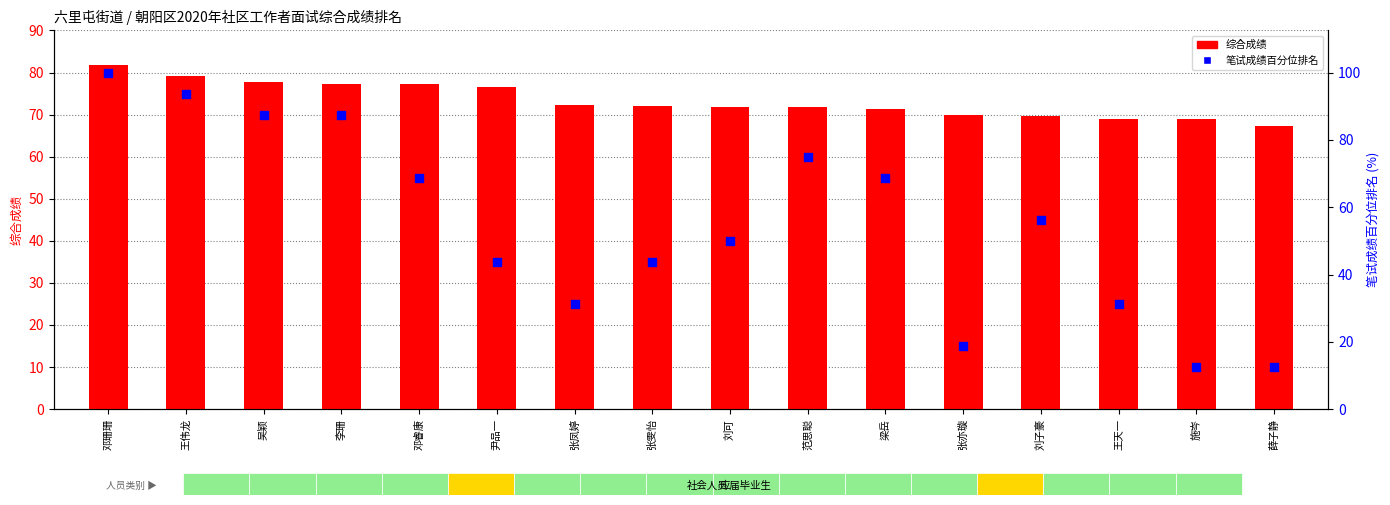

Is the value of 综合成绩 at 施岑 greater than the value of 笔试成绩百分位排名 at 梁岳?

Yes